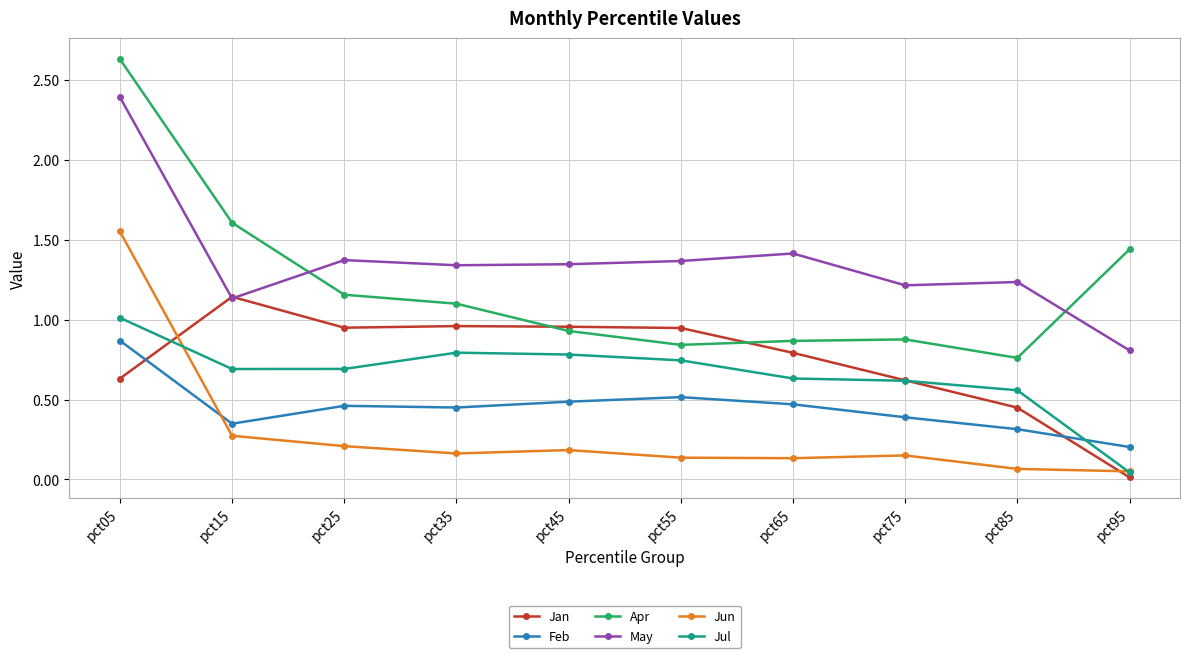

The Feb series shows 0.5 at pct55. True or false?

True